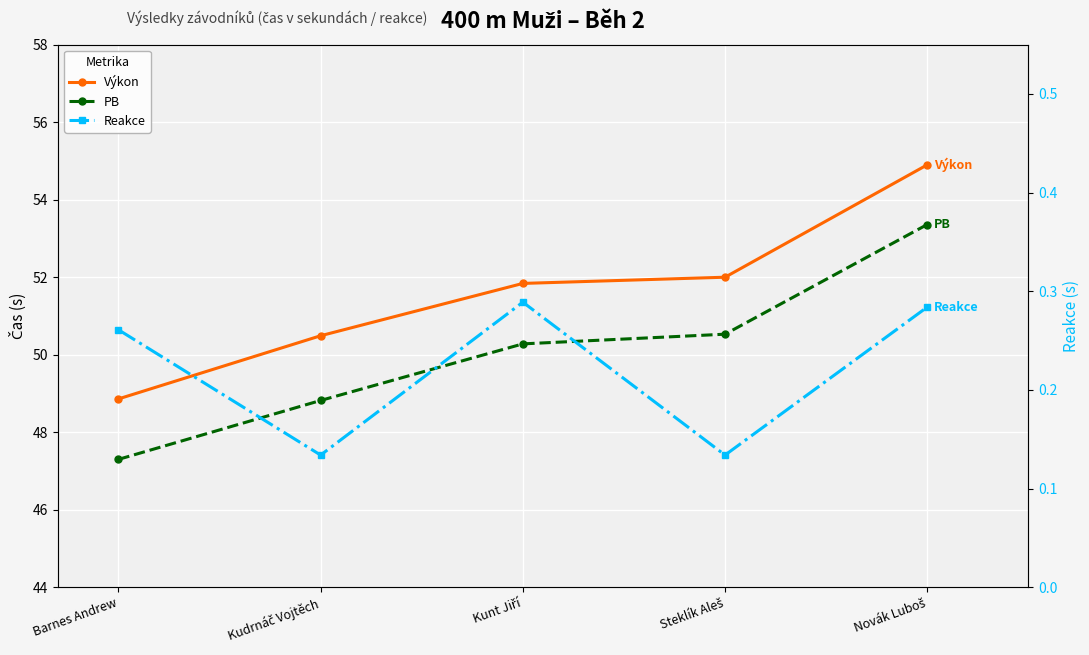

Reading left to right, list all the values displayed in this chart.

Výkon: 48.9	50.5	51.8	52.0	54.9
PB: 47.3	48.8	50.3	50.5	53.4
Reakce: 0.3	0.1	0.3	0.1	0.3